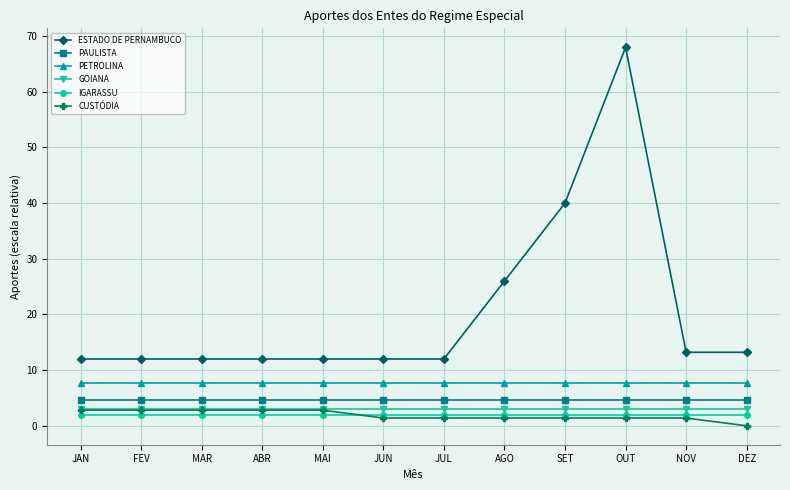

What is the minimum value for PAULISTA?

4.6